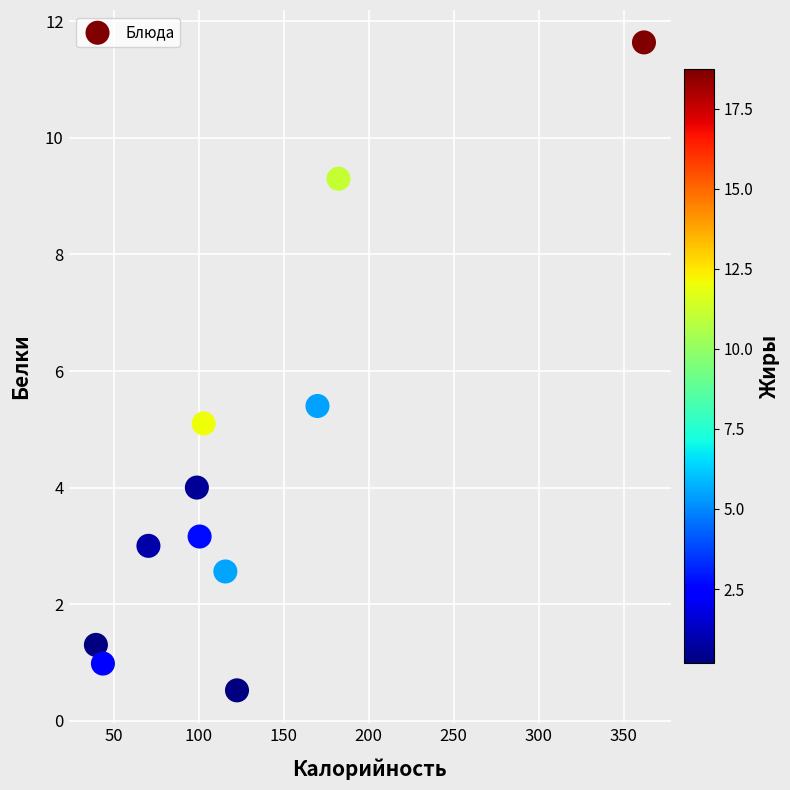

What Y value in the scatter plot is closest to 6?

5.4